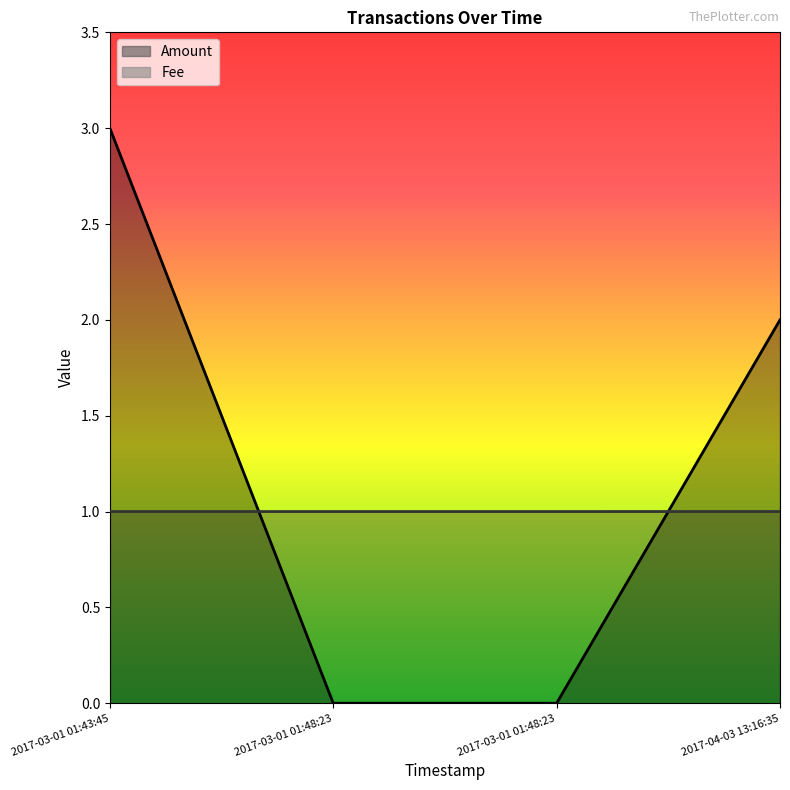

Rank the series by their maximum value, from lowest to highest.

Fee, Amount